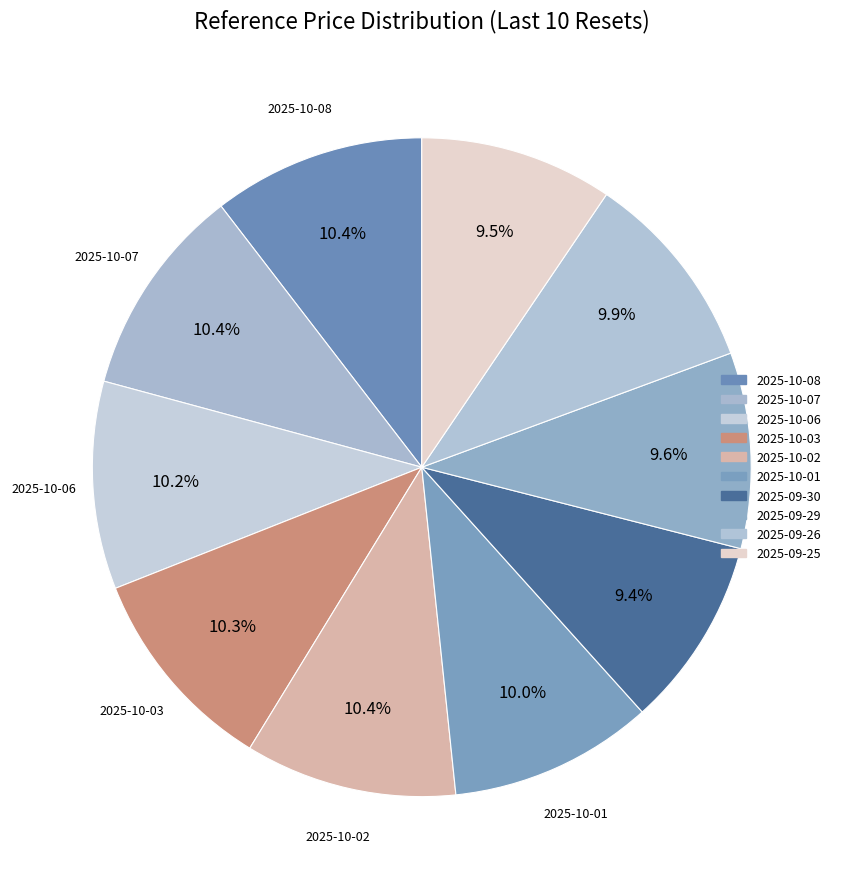

Which has a higher value, 2025-09-30 or 2025-10-08?

2025-10-08